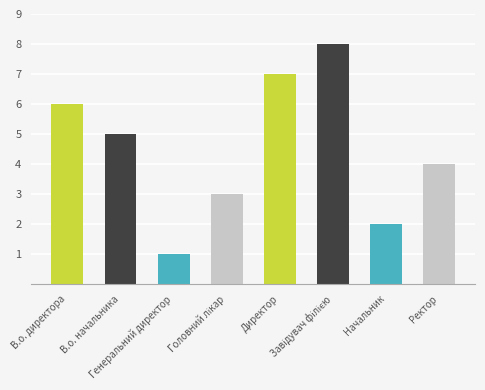

The value at Генеральний директор is 0. True or false?

False